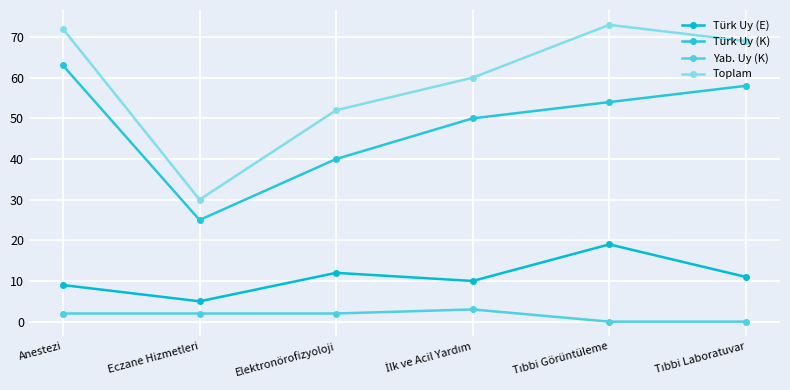

How many interior local peaks does the Türk Uy (E) series have?

2